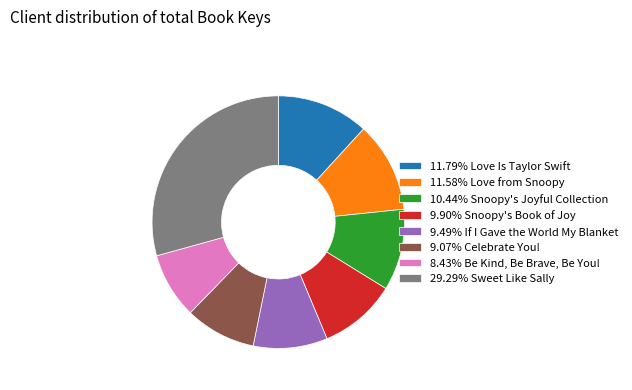

What is the ratio of the value at 8.43% Be Kind, Be Brave, Be You! to the value at 11.79% Love Is Taylor Swift?

0.7